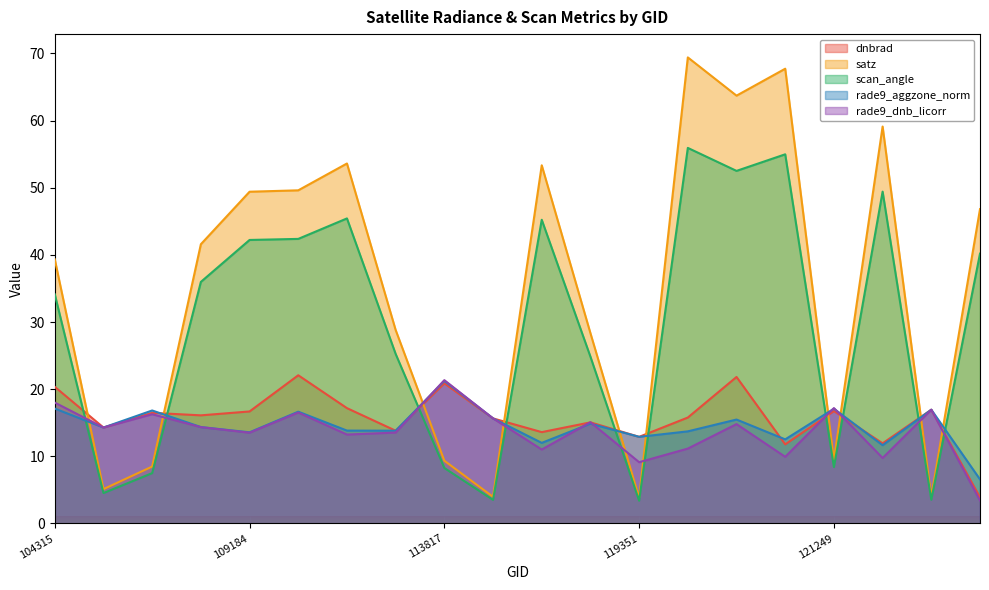

Which series has the largest total across all categories?

satz